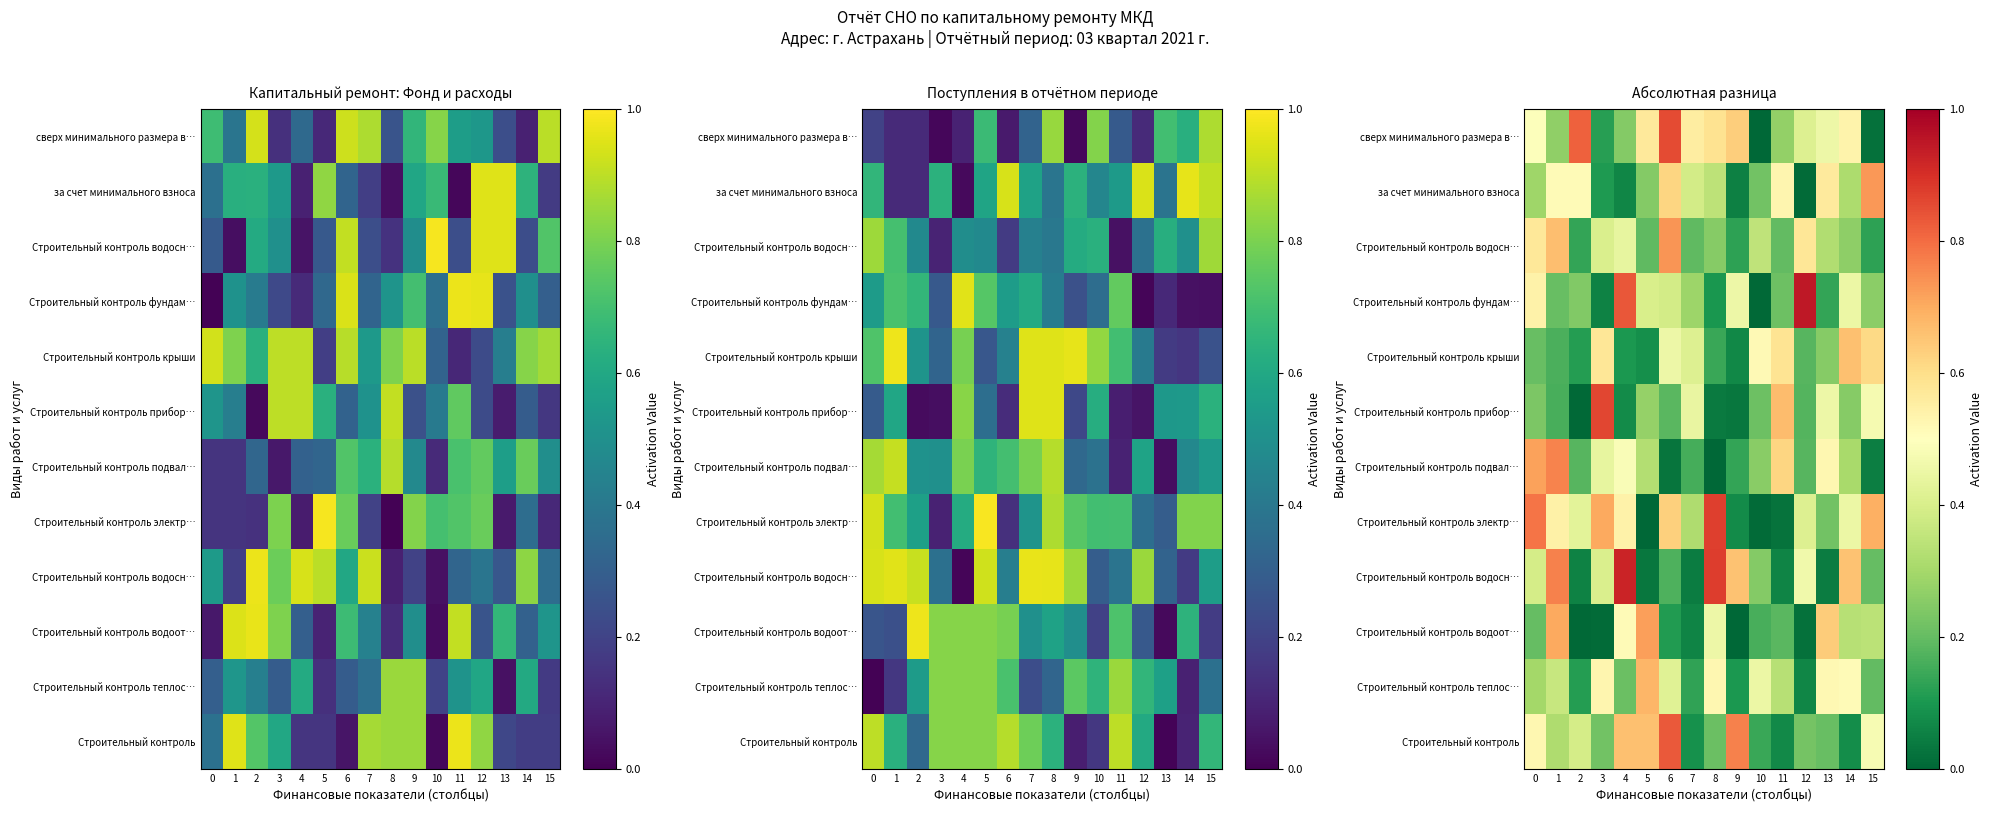

Between 0 and 9, which is larger?

9